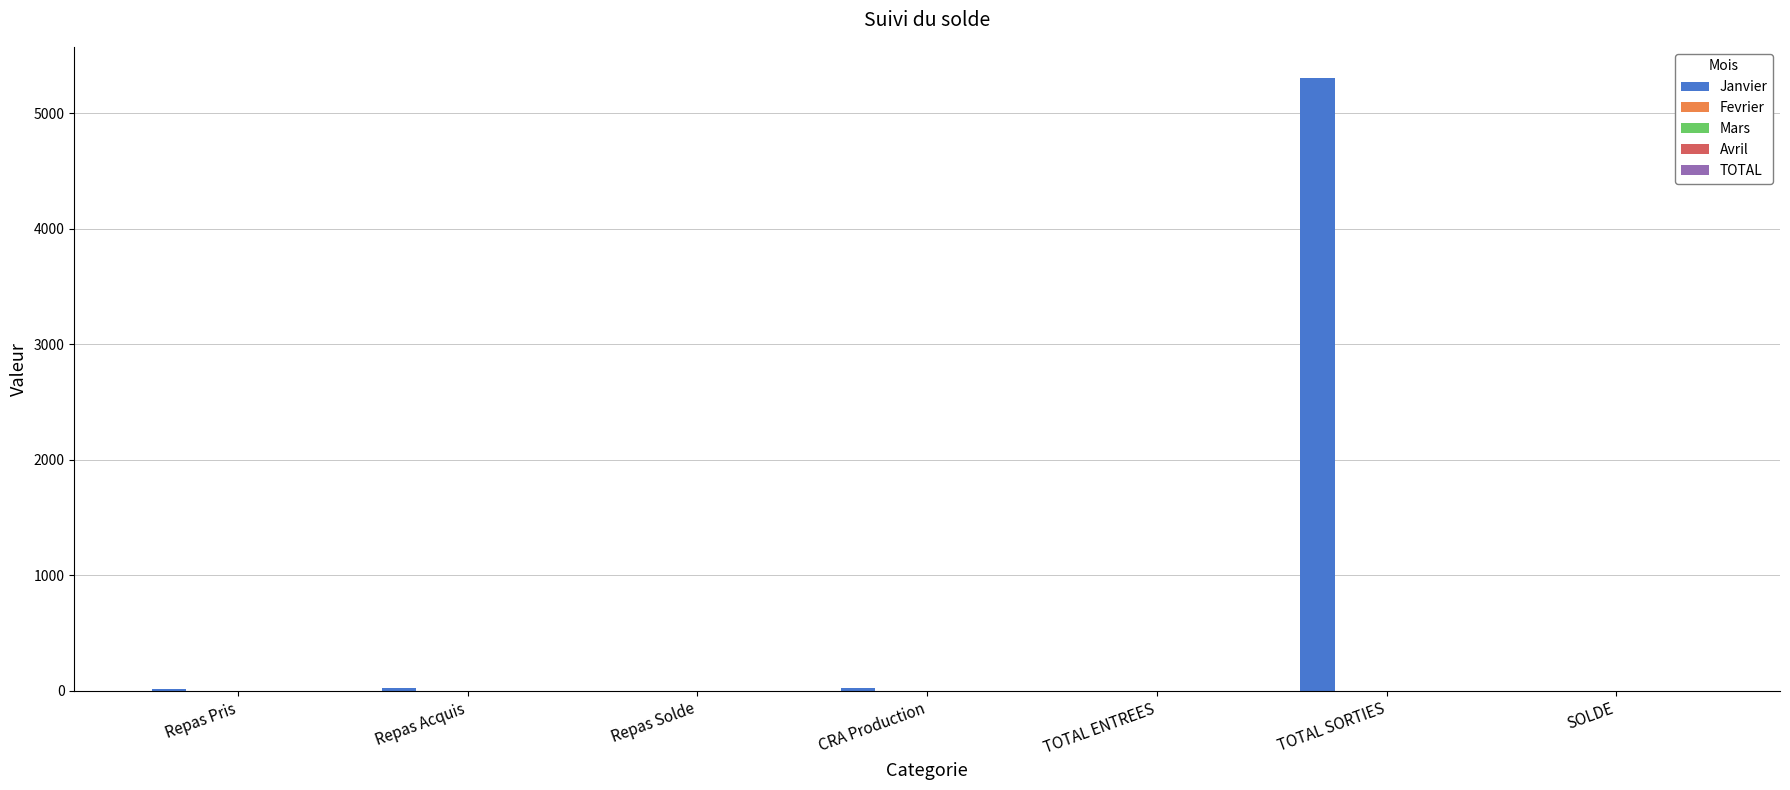

Are the bars horizontal?

No